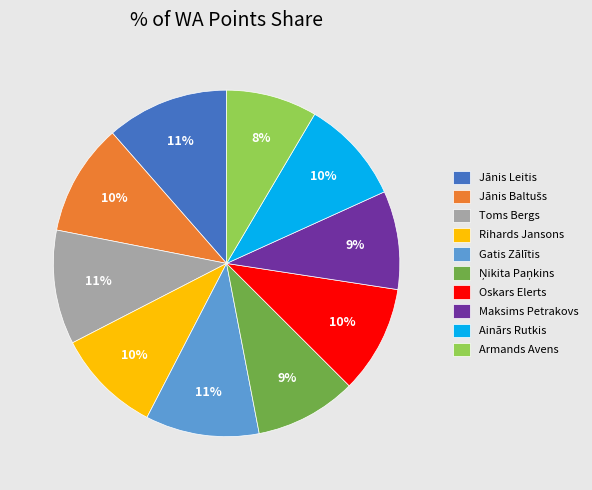

Do Gatis Zālītis and Rihards Jansons together represent more than half of the pie?

No